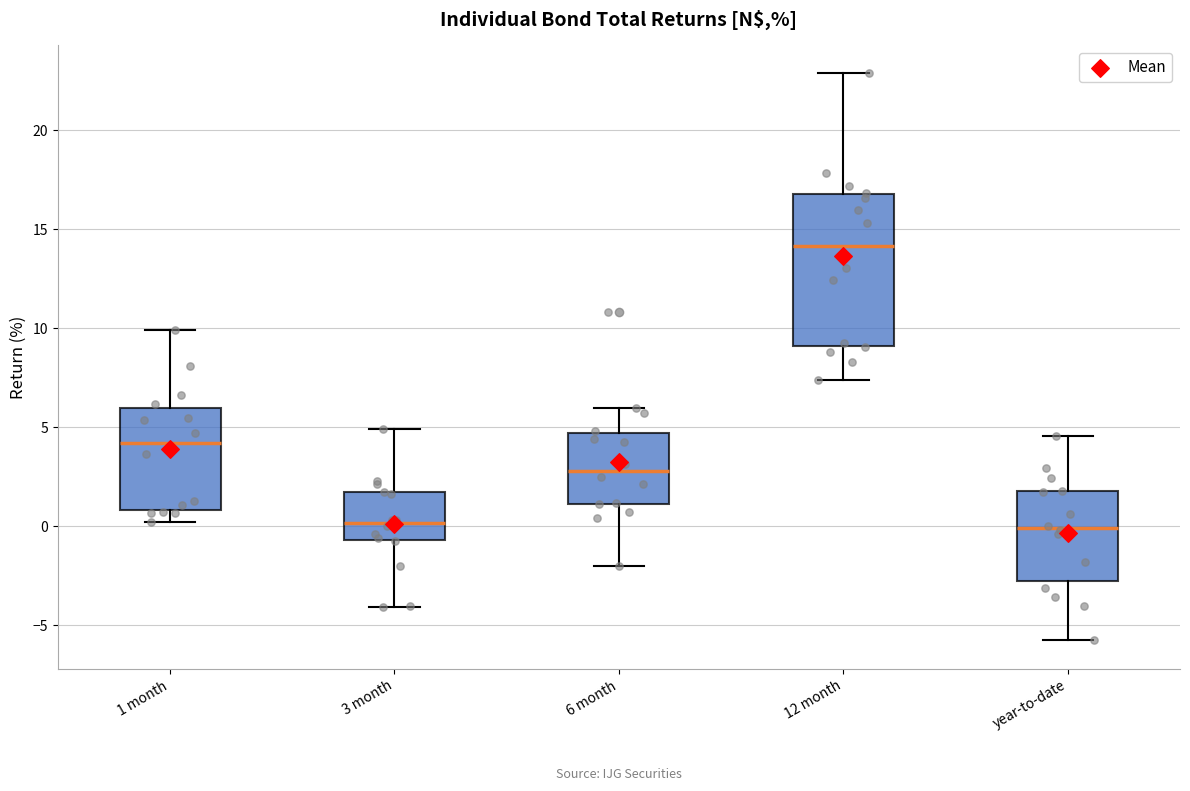

Where does the upper whisker of the box for year-to-date end on the y-axis? The values are not printed on the chart, so give them approximately, as read against the axis.

4.5